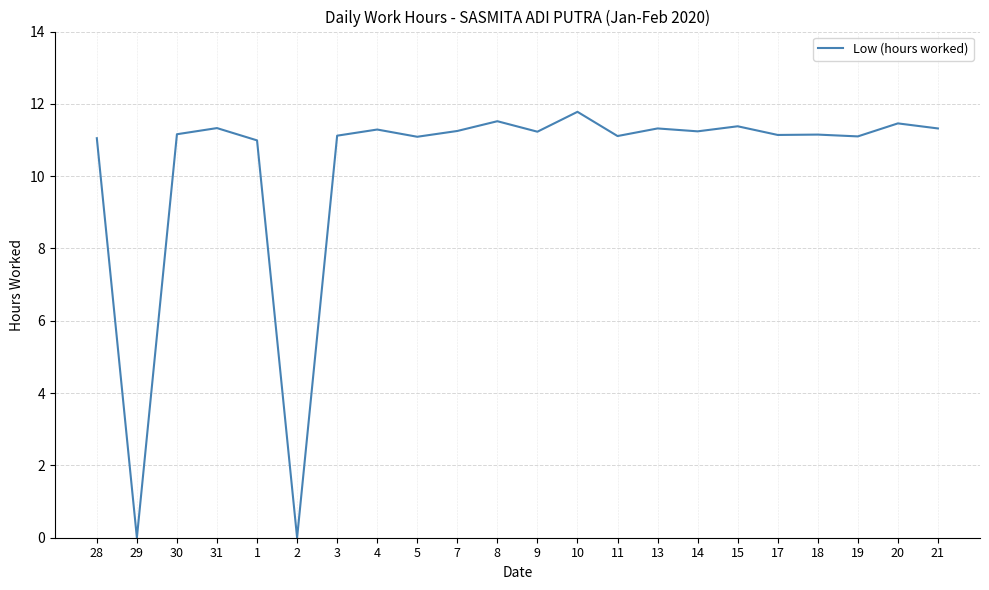

What is the maximum value shown in the chart?

11.8